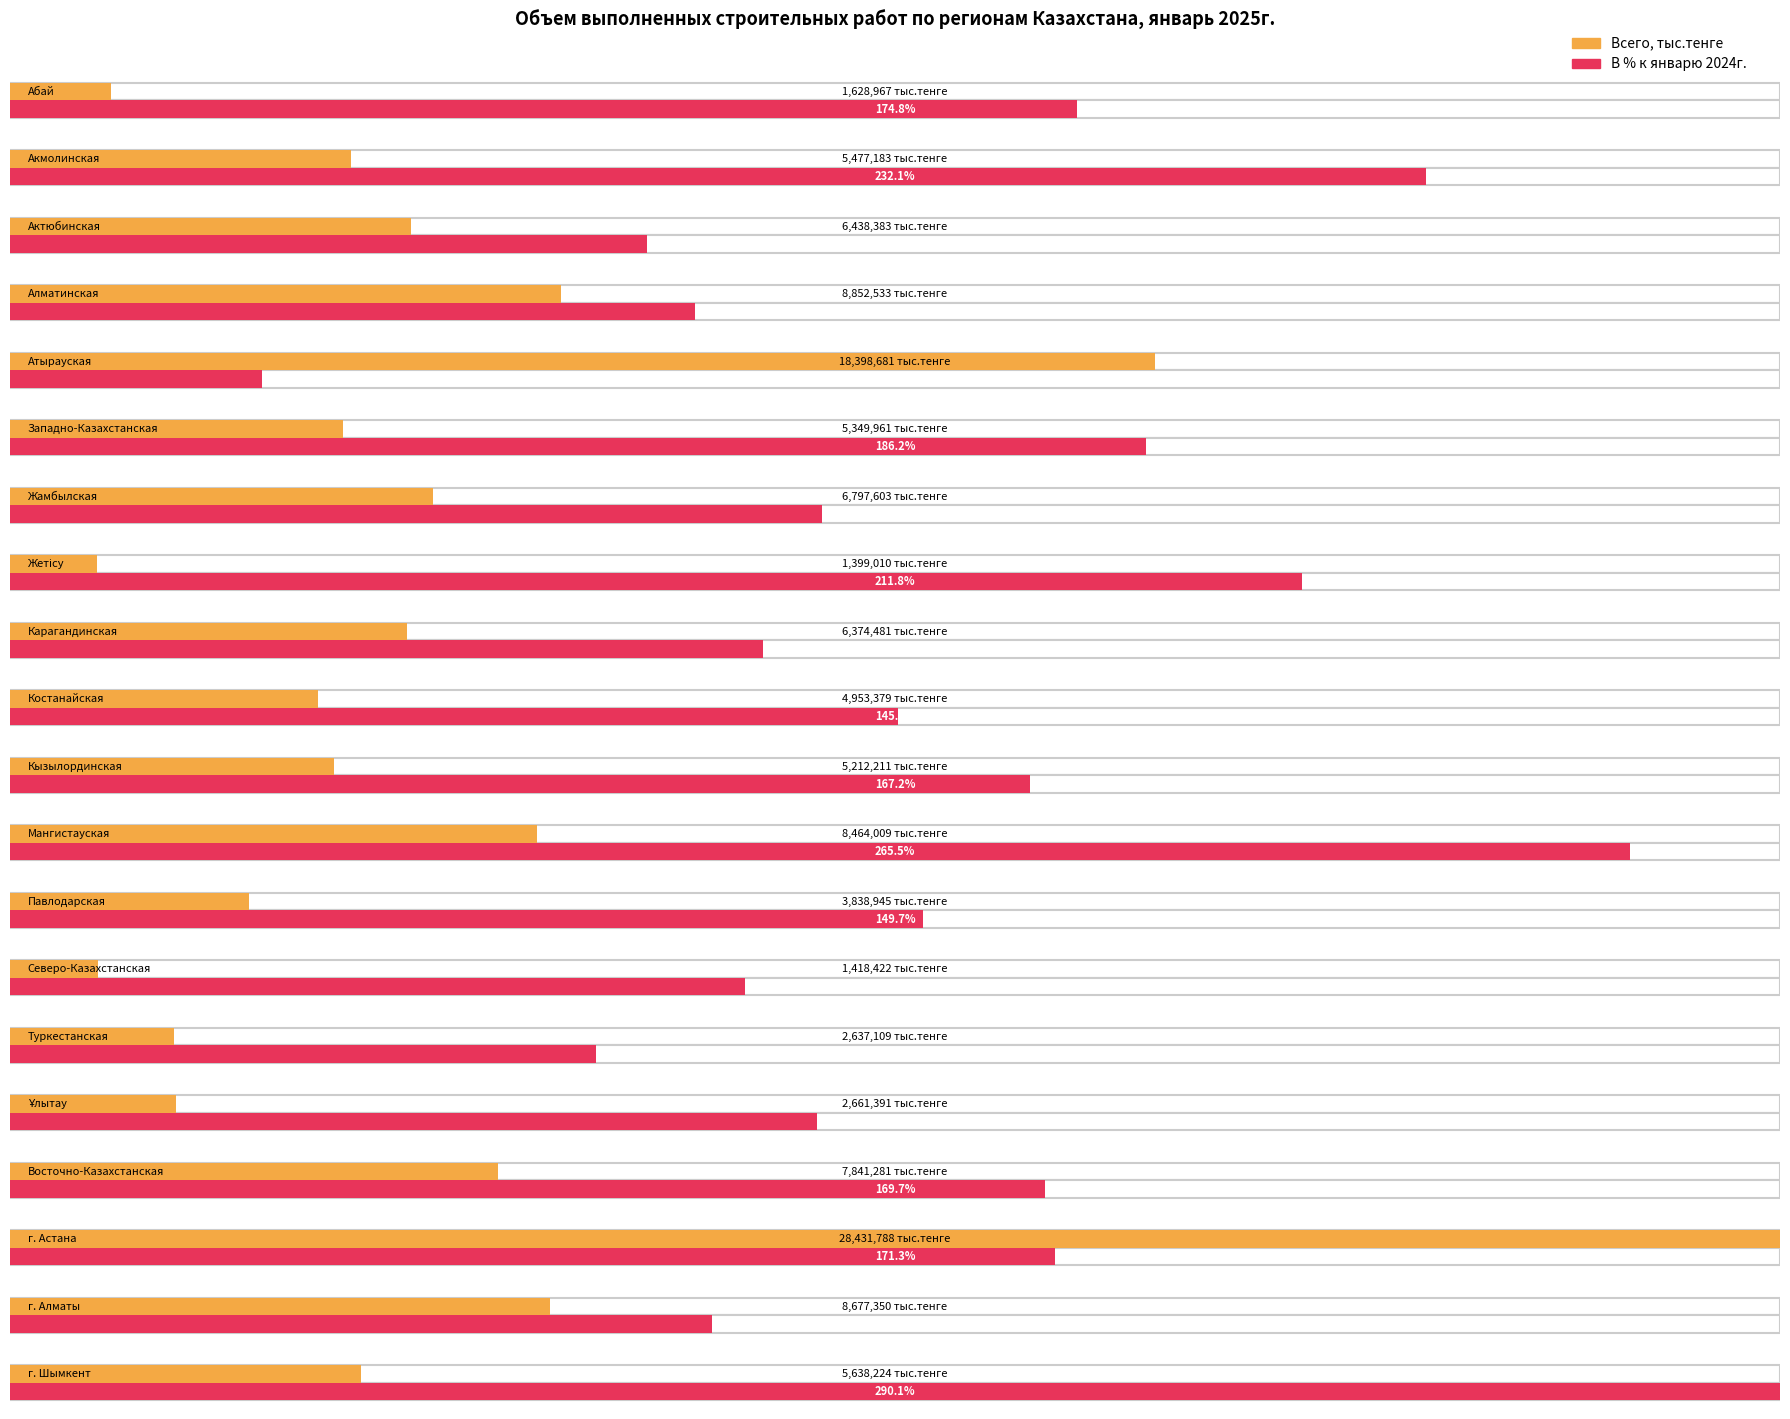

Rank the series by their average value, from highest to lowest.

Всего, тыс.тенге, В % к январю 2024г.